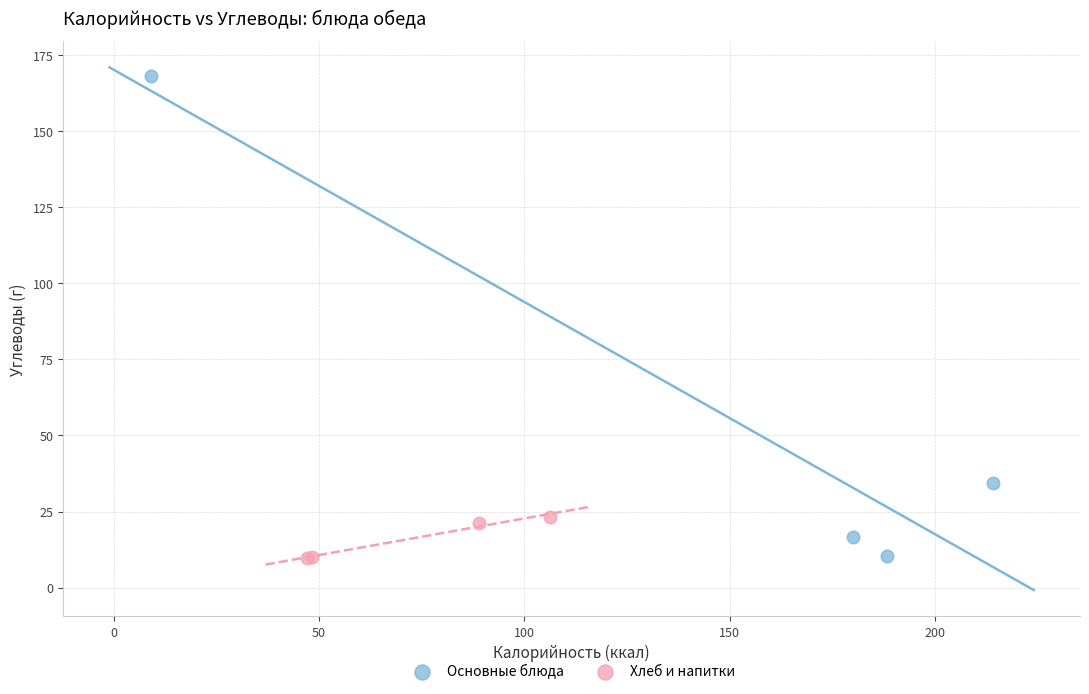

Which series reaches the maximum Y coordinate?

Основные блюда